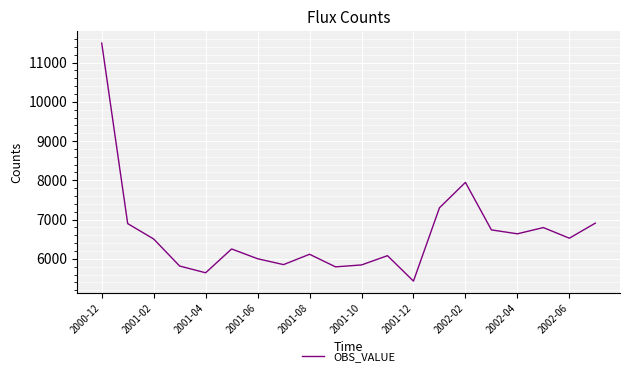

What is the difference between the maximum and minimum values?

6064